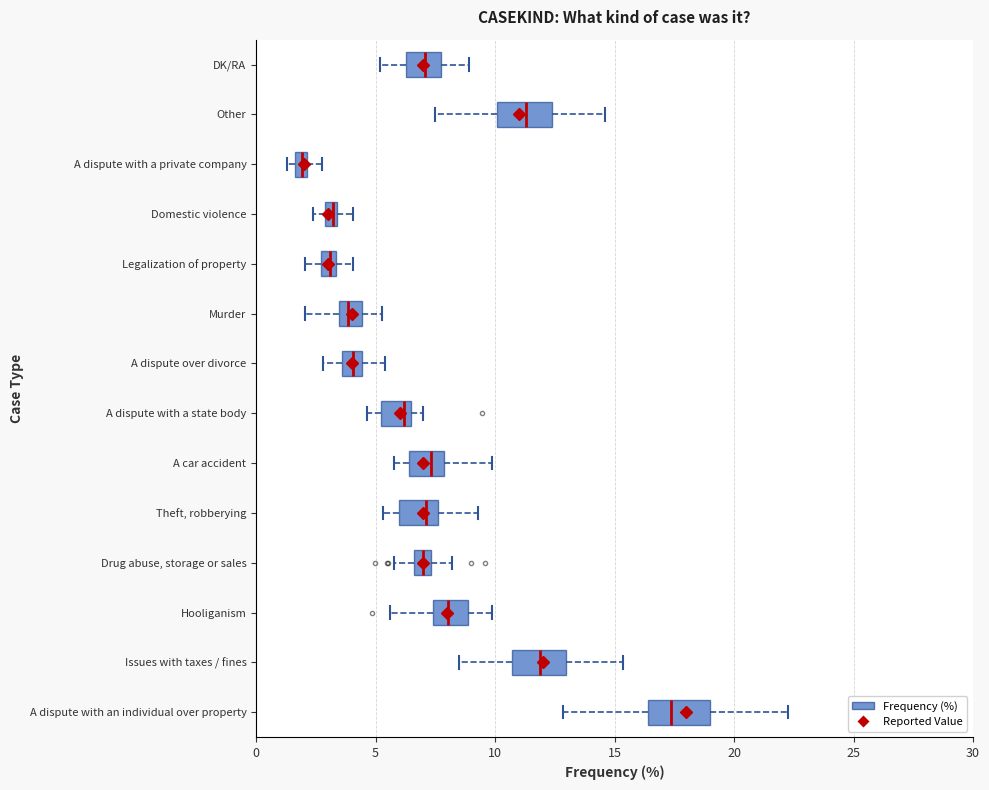

Which box has the furthest to the left median line?

A dispute with a private company